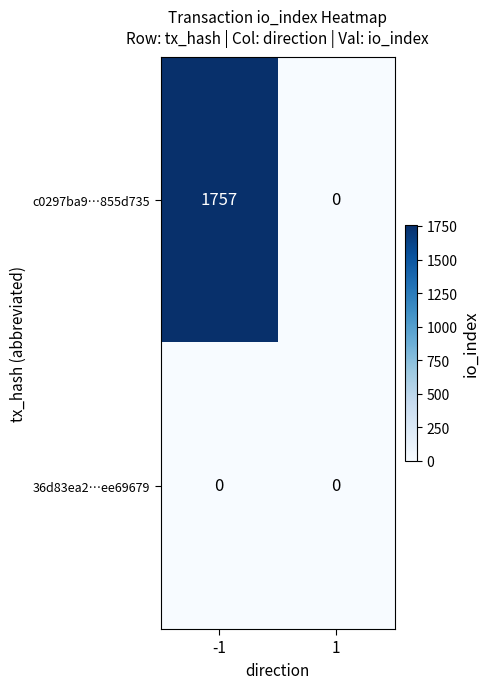

List the series in order of their overall mean, lowest first.

36d83ea2…ee69679, c0297ba9…855d735